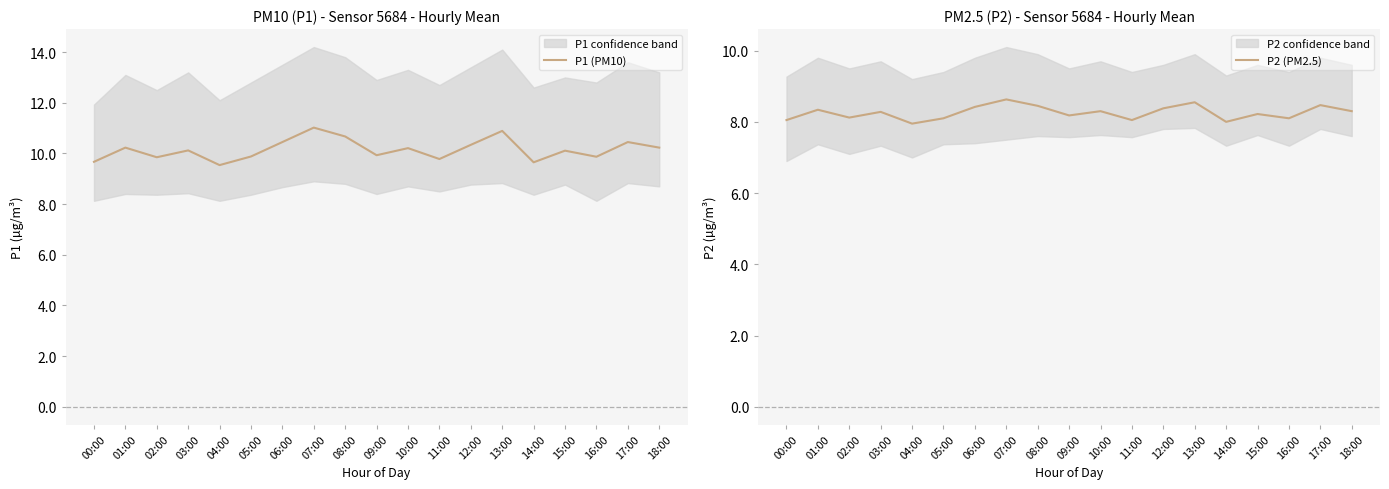

How many interior local valleys does the P1 (PM10) series have?

6